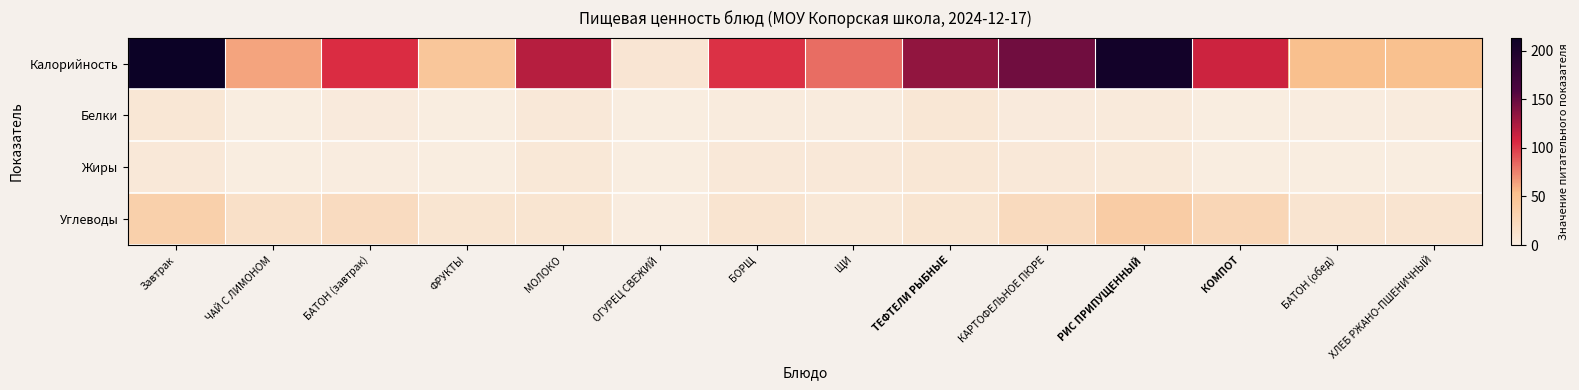

At ОГУРЕЦ СВЕЖИЙ, list the series in order from largest to smallest.

Калорийность, Углеводы, Белки, Жиры